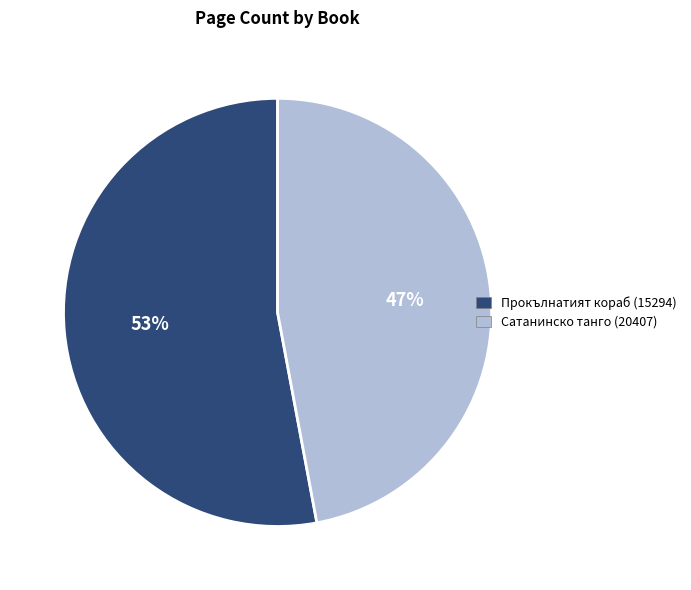

Rank the categories by value from lowest to highest.

Сатанинско танго (20407), Прокълнатият кораб (15294)